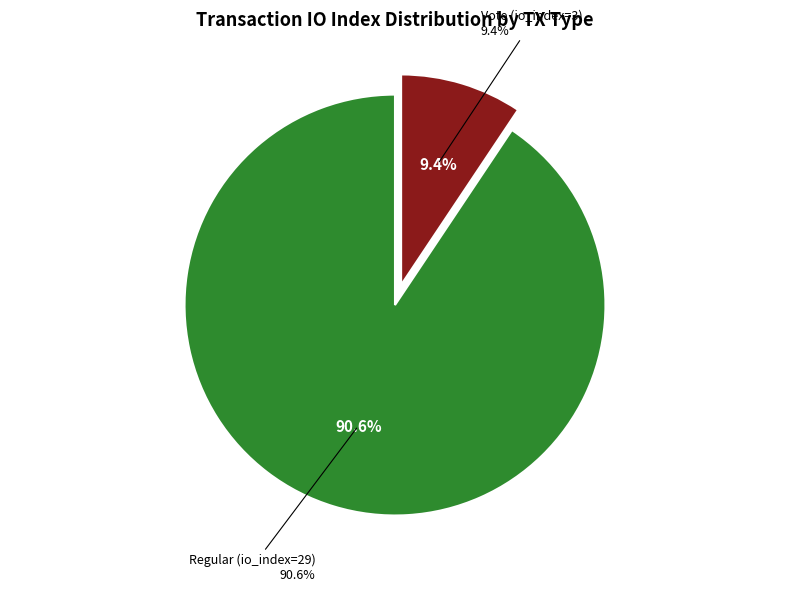

Count the number of slices in the pie.

2